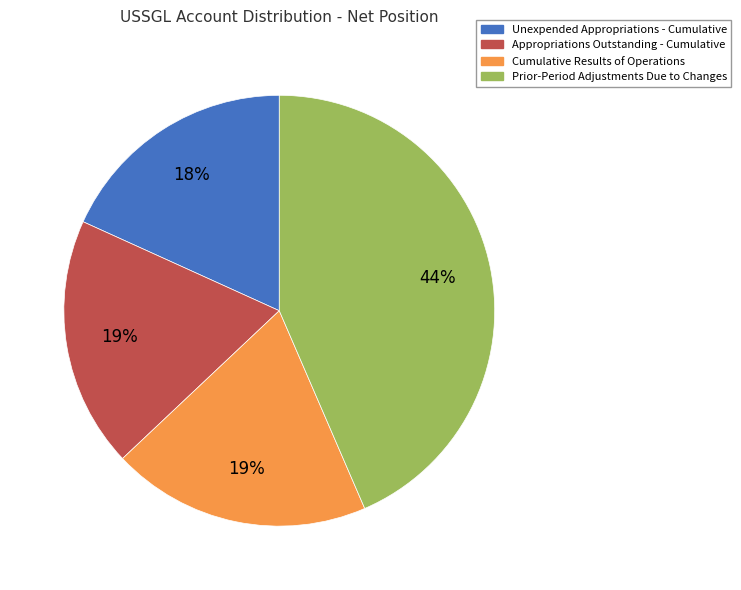

Is Cumulative Results of Operations the majority of the pie?

No